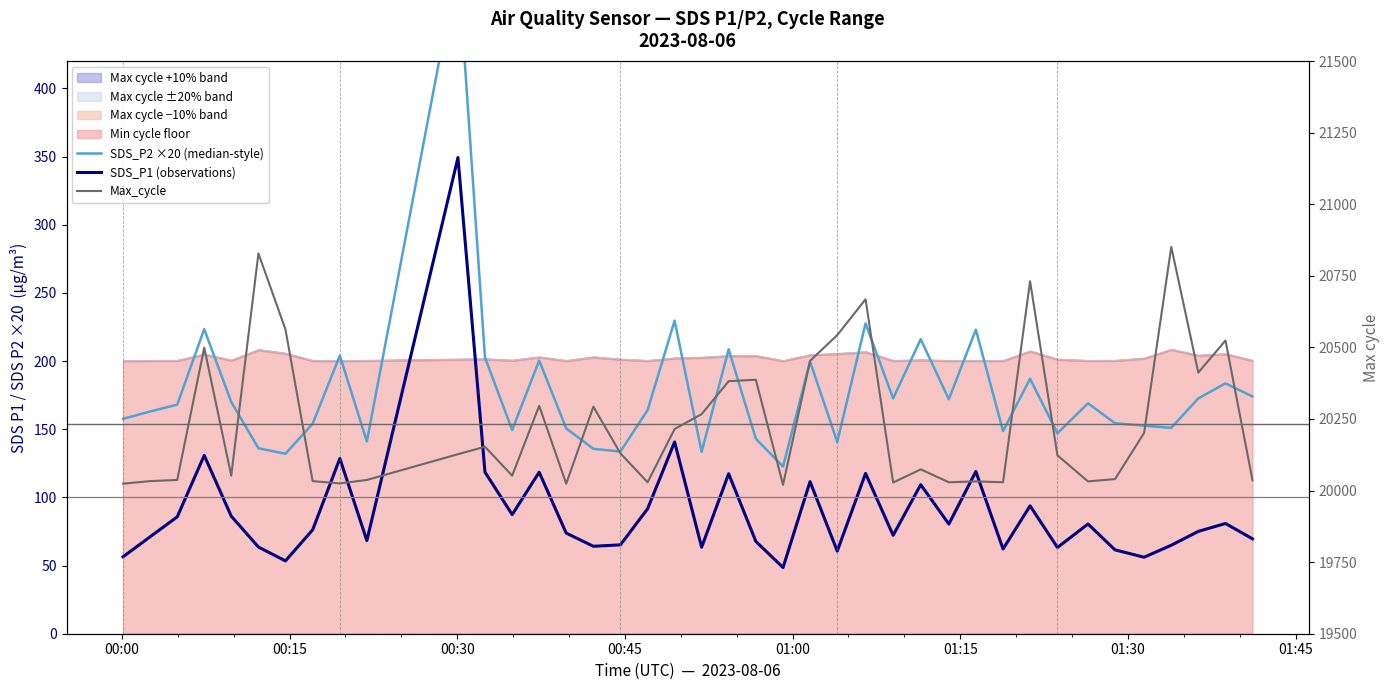

How many values in the SDS_P2 ×20 (median-style) series exceed 168?

19